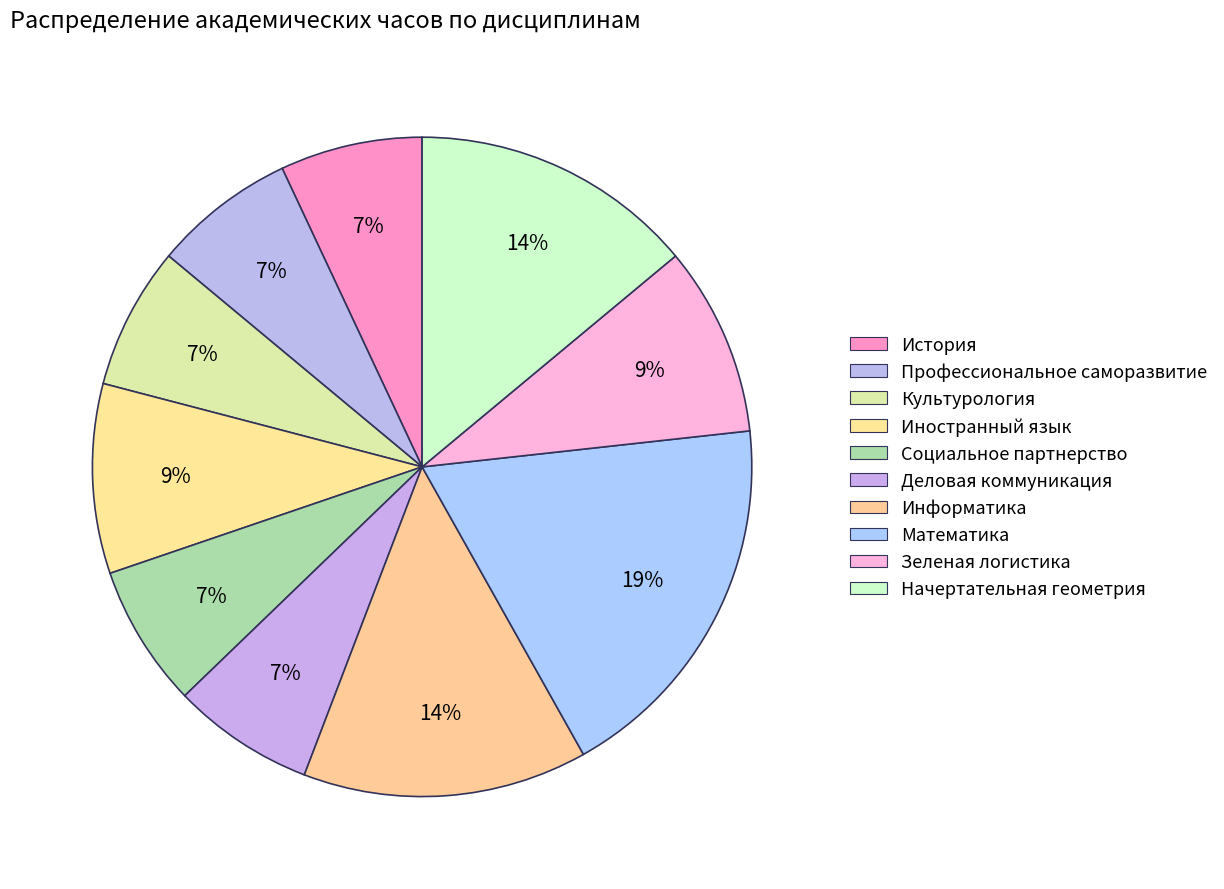

What is the smallest slice in the pie chart?

История (История России, Всеобщая история)